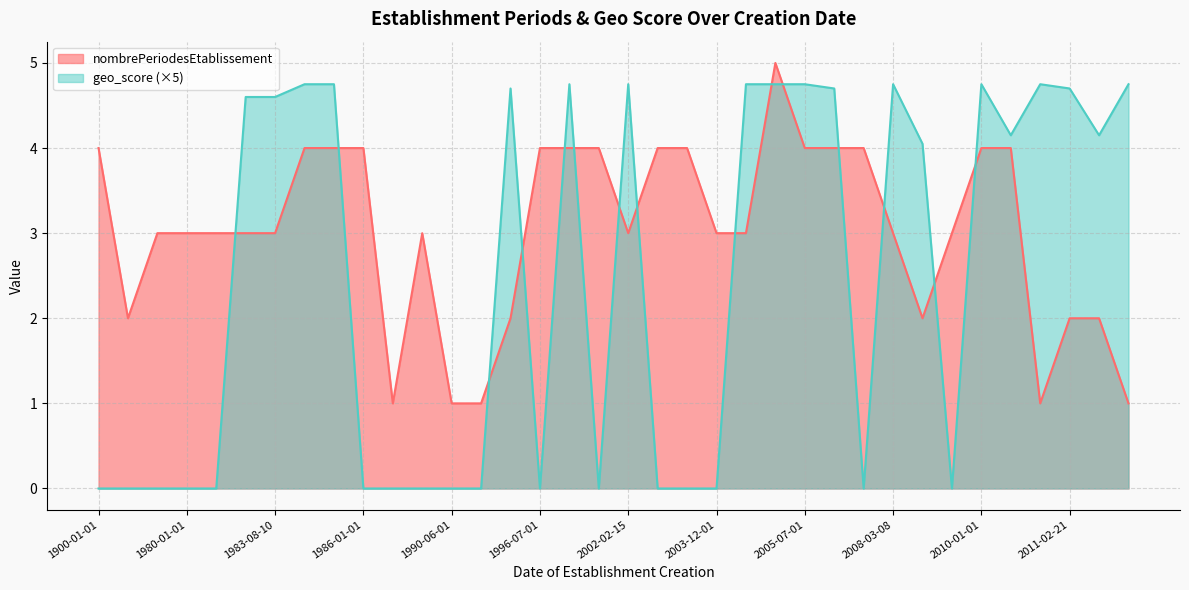

At which category does nombrePeriodesEtablissement reach its first local peak?

1986-01-01